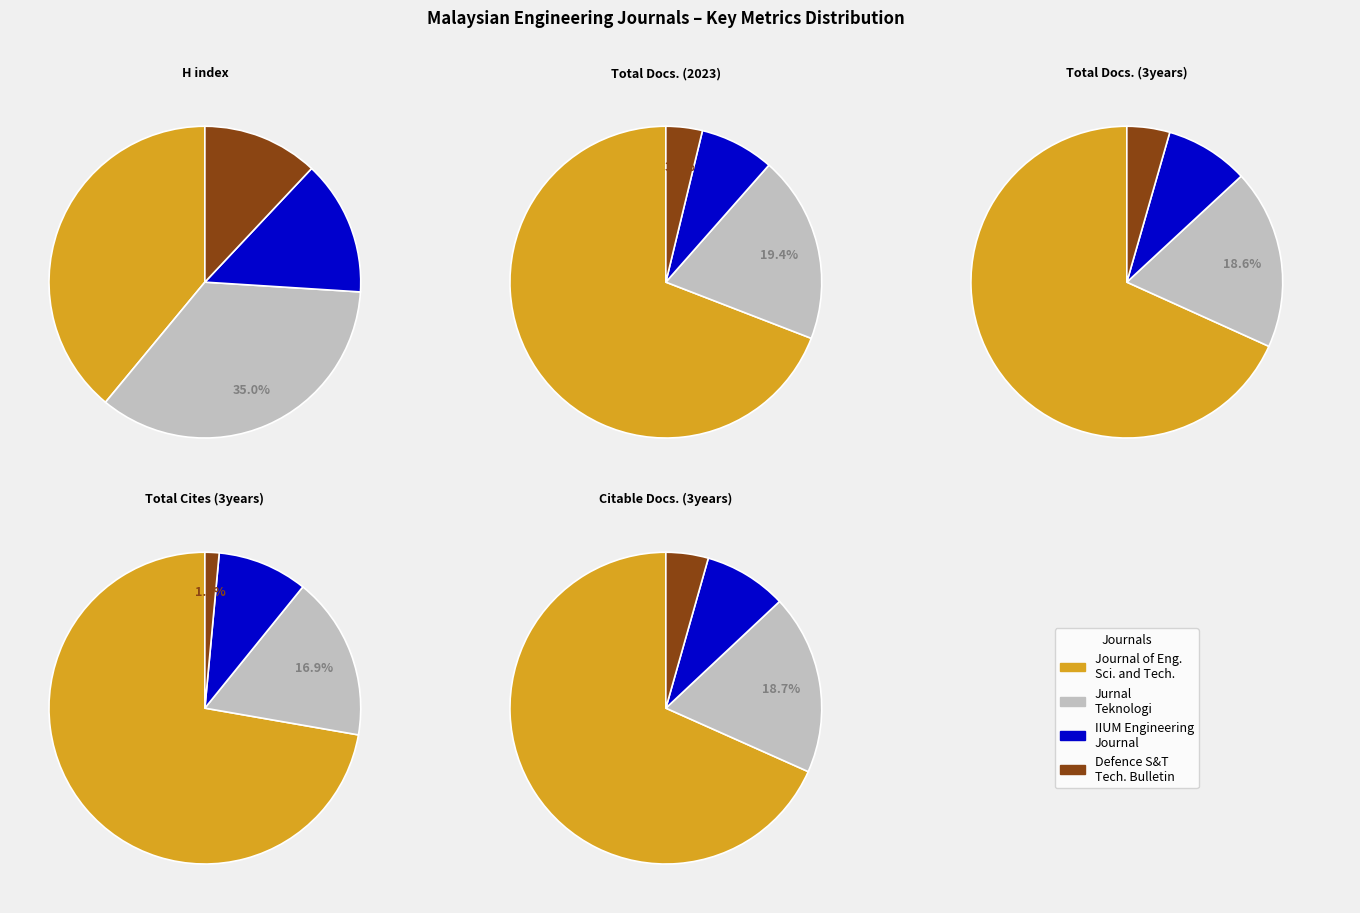

True or false: Journal of Engineering Science and Technology accounts for 68% of the total.

True